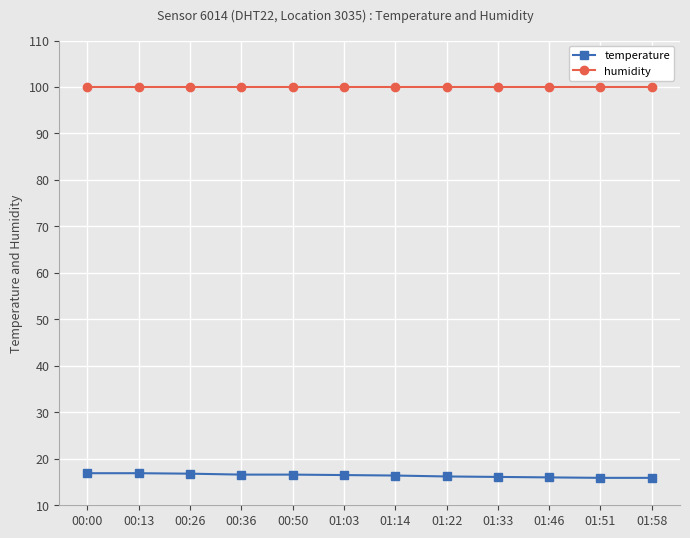

At how many categories does at least one series exceed 19?

12